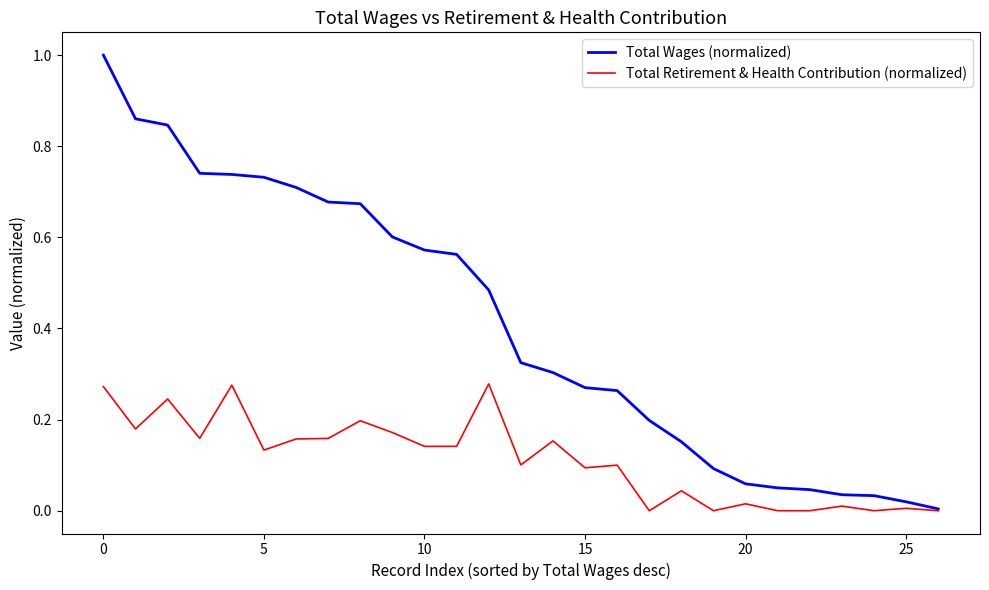

Does the chart have visible grid lines?

No